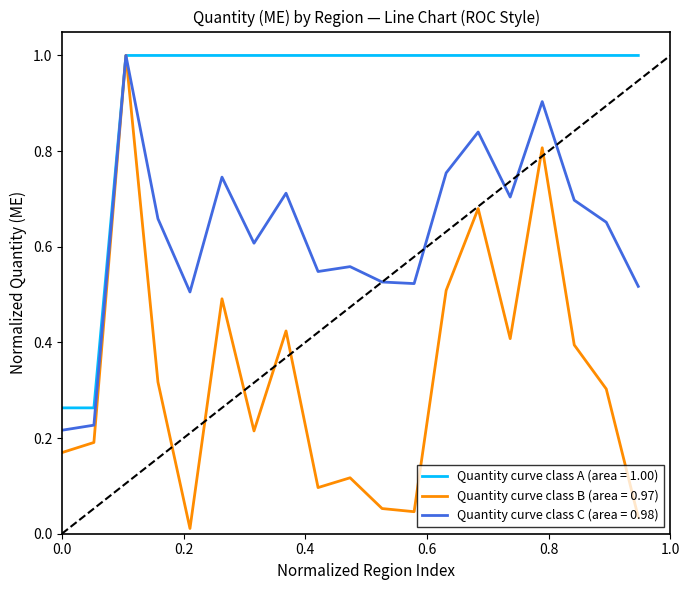

What is the maximum value shown in the chart?

1.0